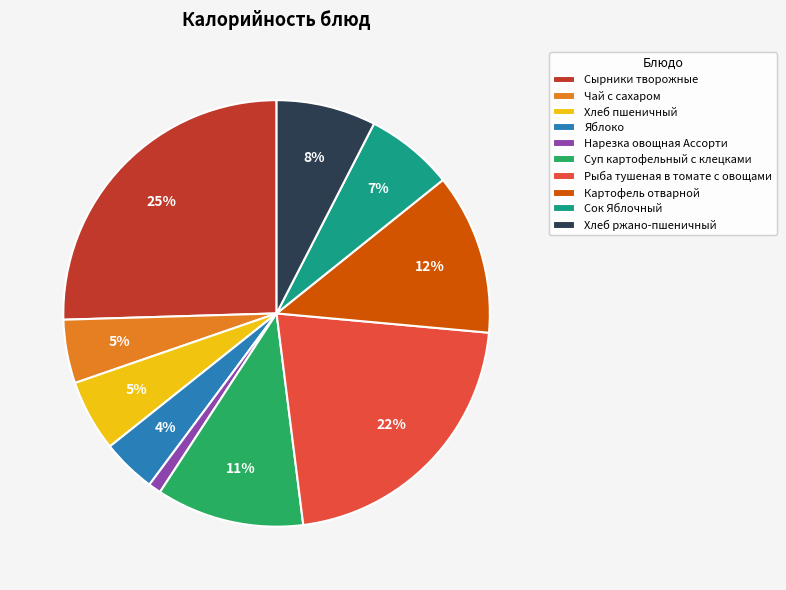

Is it true that Нарезка овощная Ассорти is 1% of the pie?

True